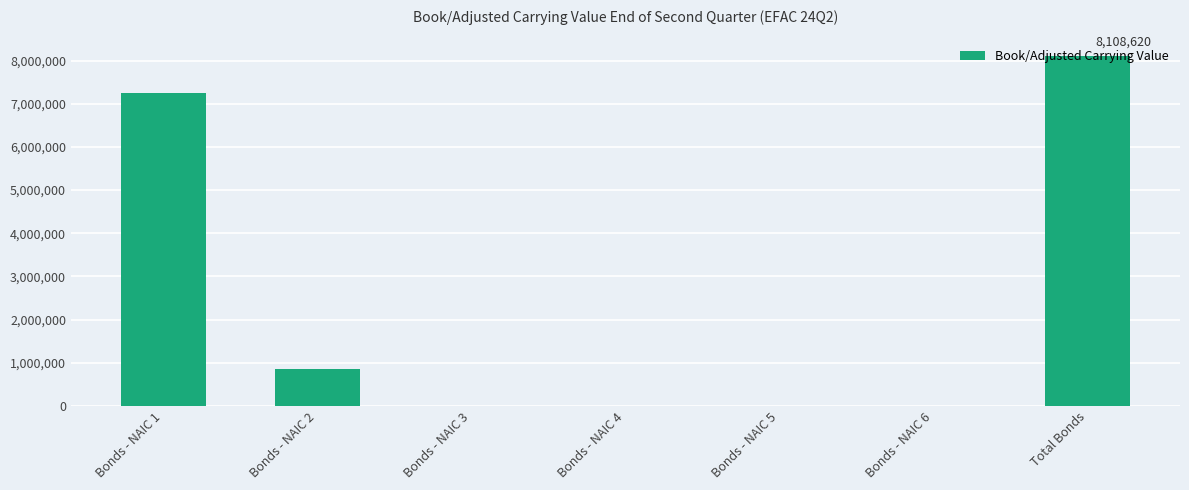

Reading left to right, list all the values displayed in this chart.

Bonds - NAIC 1=7259014	Bonds - NAIC 2=849606	Bonds - NAIC 3=0	Bonds - NAIC 4=0	Bonds - NAIC 5=0	Bonds - NAIC 6=0	Total Bonds=8108620